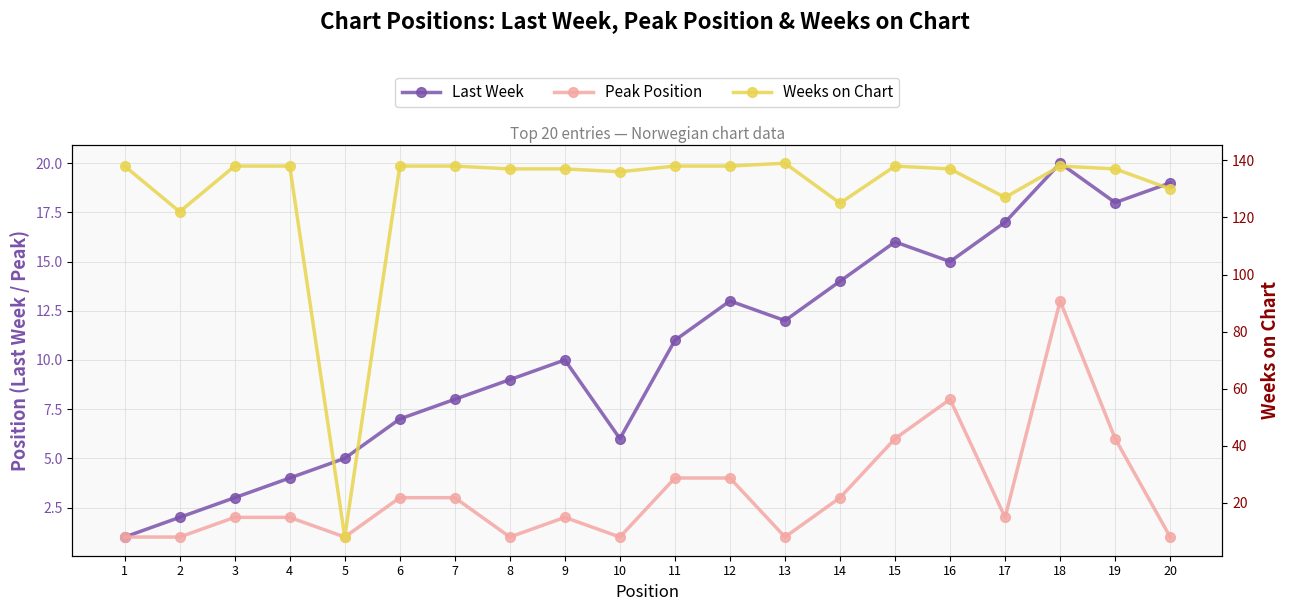

True or false: Peak Position and Weeks on Chart cross at least once.

False